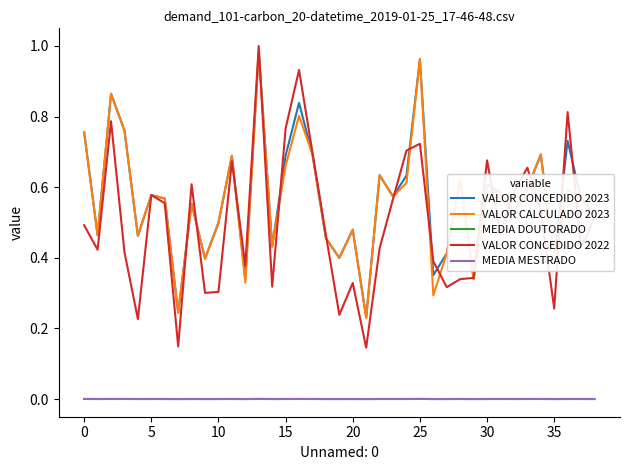

Which series has the largest range (max minus min)?

VALOR CONCEDIDO 2022